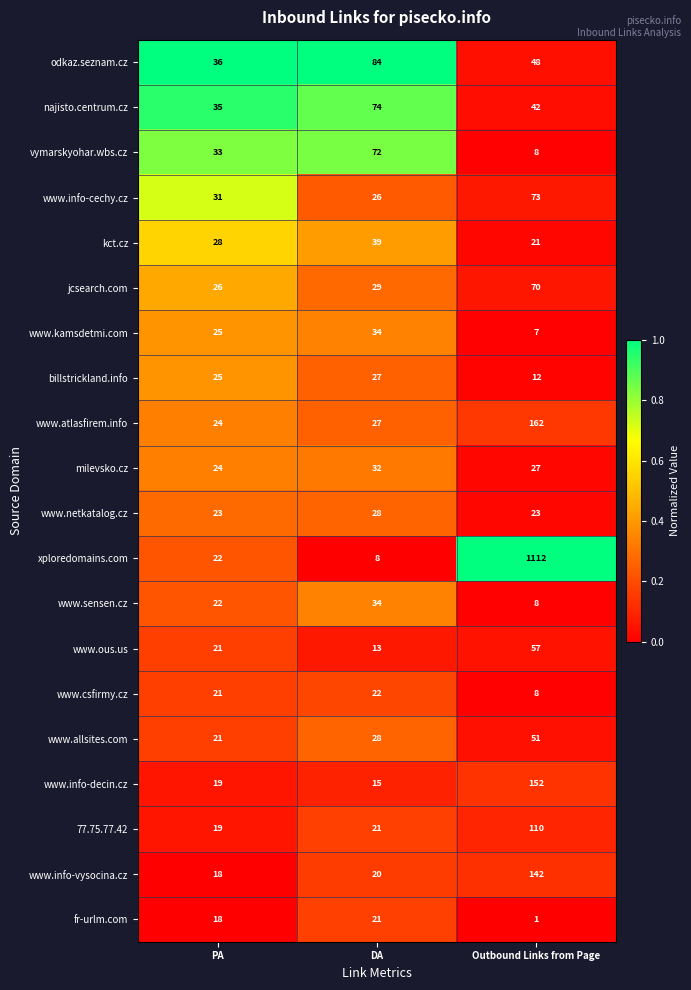

Which series has the widest spread of values?

xploredomains.com